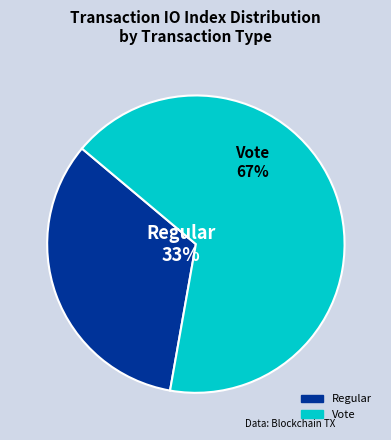

Is the sum of Vote and Regular greater than half?

Yes